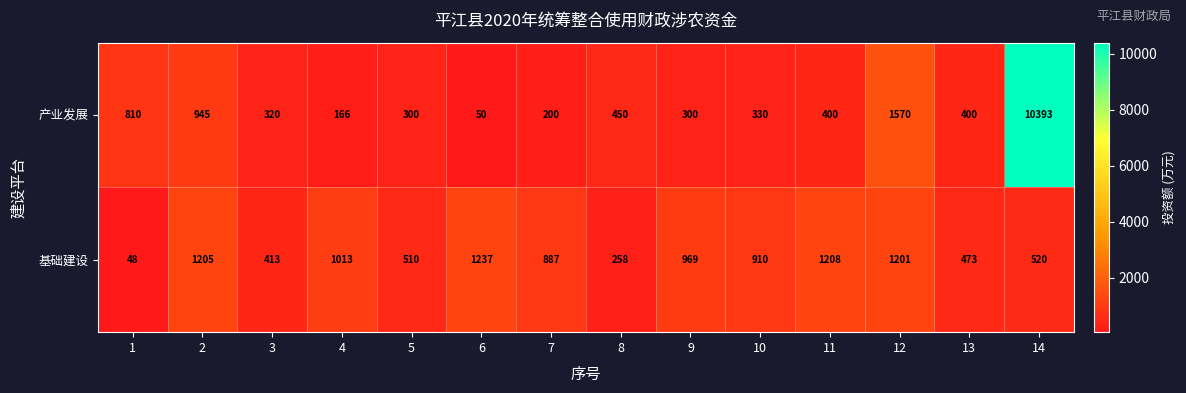

What is the difference between the highest and lowest values at 5?

210